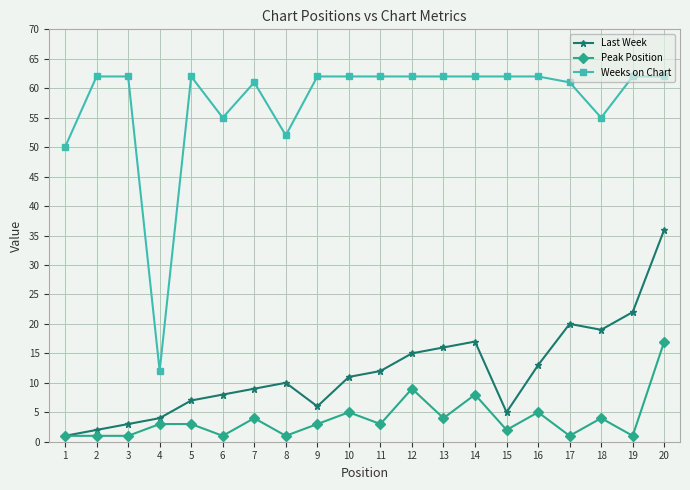

What is the value of the Peak Position point at the 20th from the left?

17